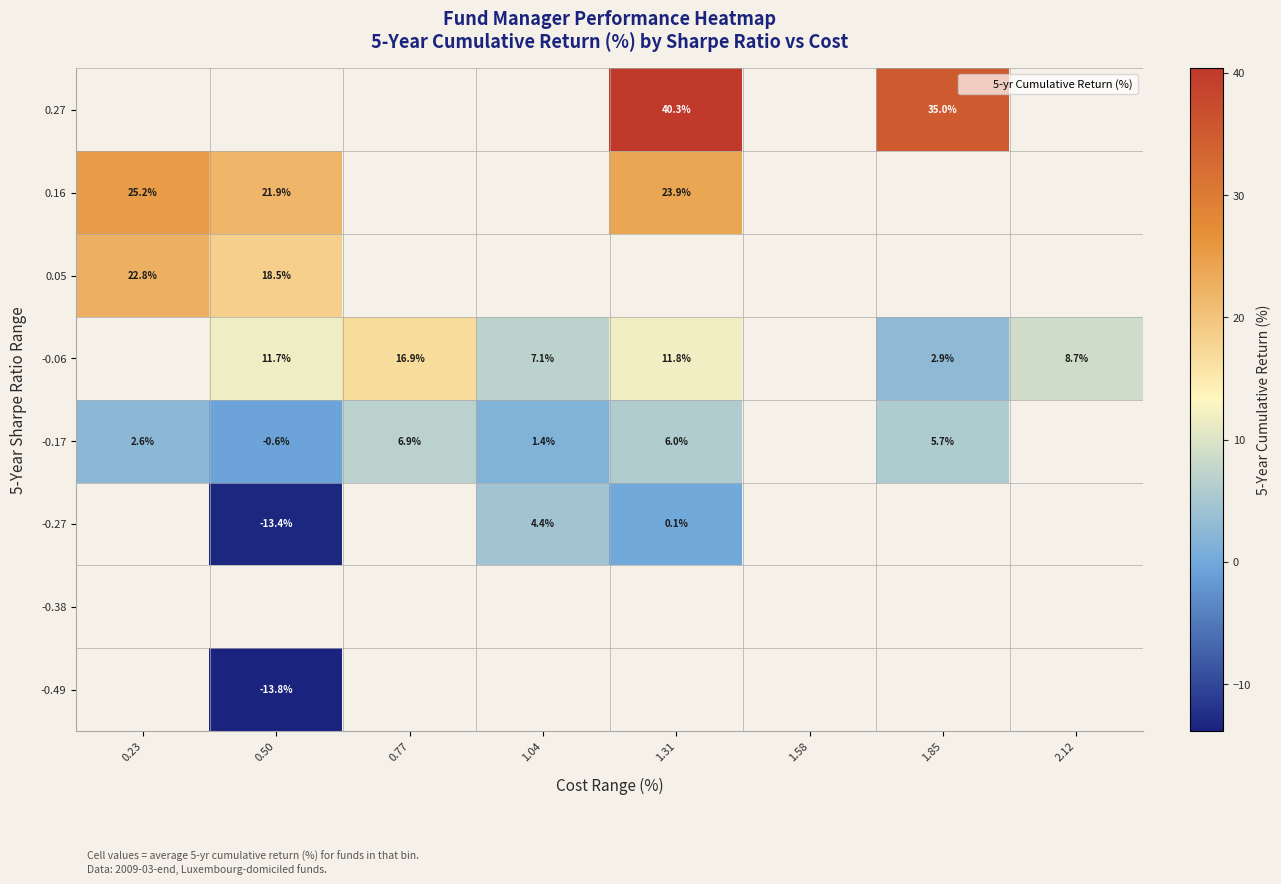

Between 1.58 and 0.50, which is larger?

0.50